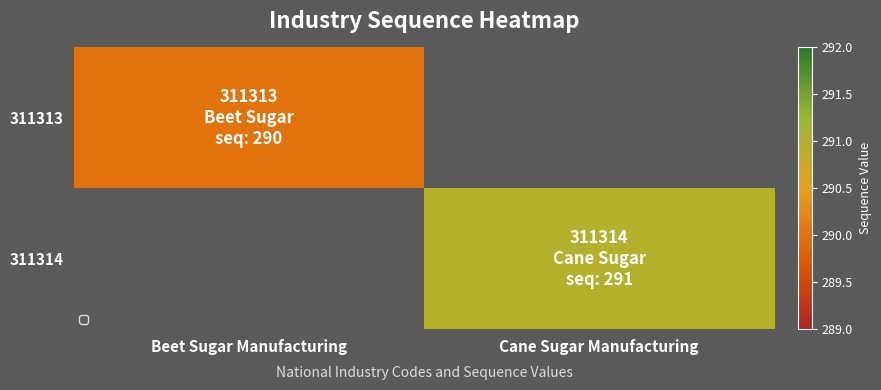

At which category does the chart reach its minimum across all series?

Beet Sugar Manufacturing